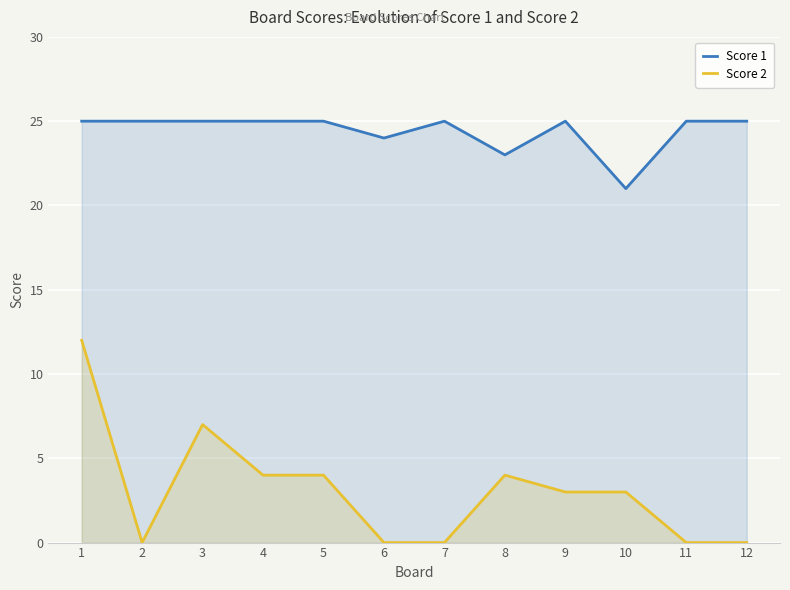

What is the average value of the Score 1 series?

24